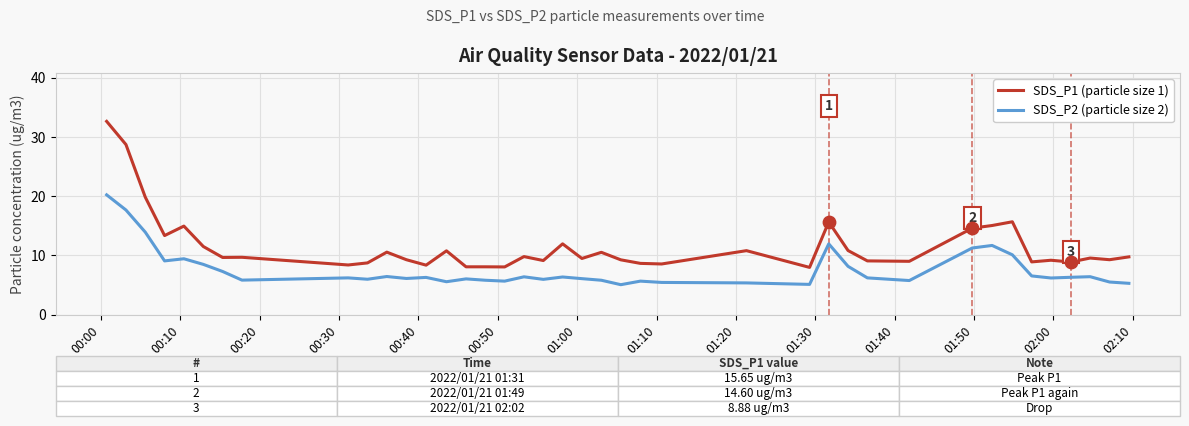

Which series has the largest range (max minus min)?

SDS_P1 (particle size 1)